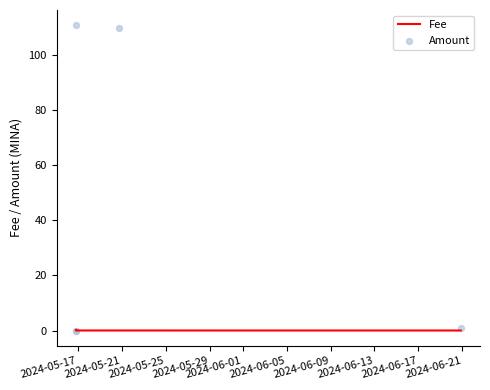

What is the total value across all series at 2024-06-01?

0.7